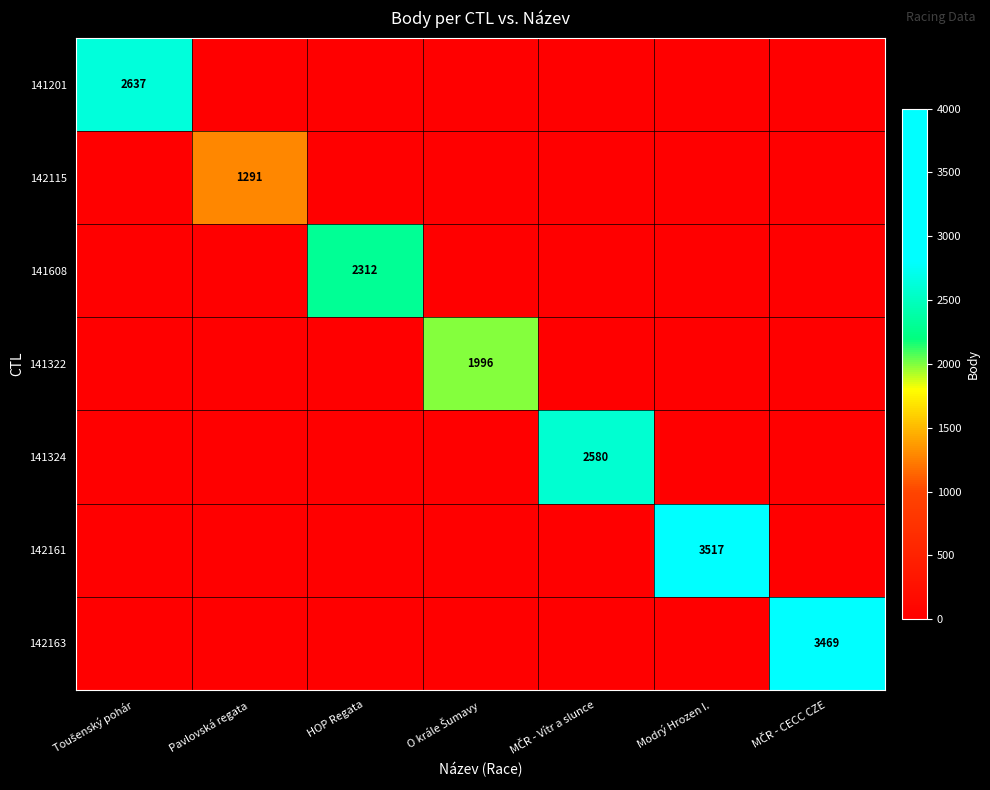

The 141324 series shows 0 at Modrý Hrozen I.. True or false?

True